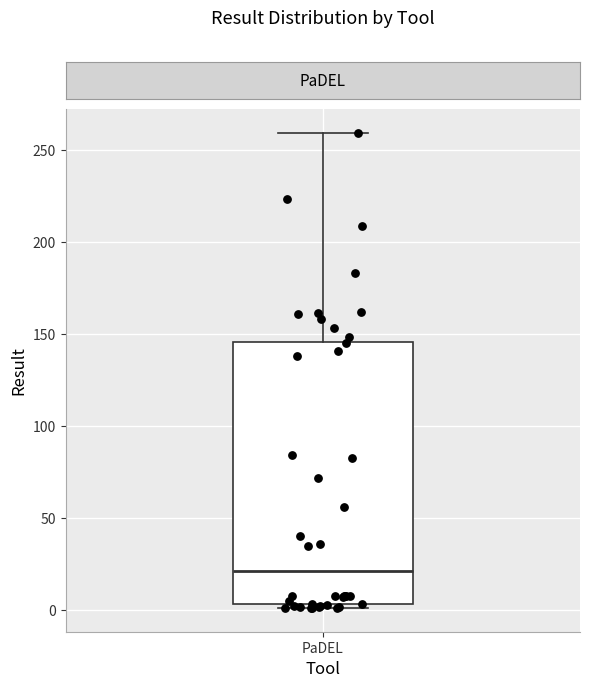

Transcribe this box plot: give where the median line is, the range the box spans, and where the two whiskers end, as read against the y-axis. The values are not printed on the chart, so give them approximately, as read against the axis.

median 20, box 5 to 145, whiskers 0 to 260